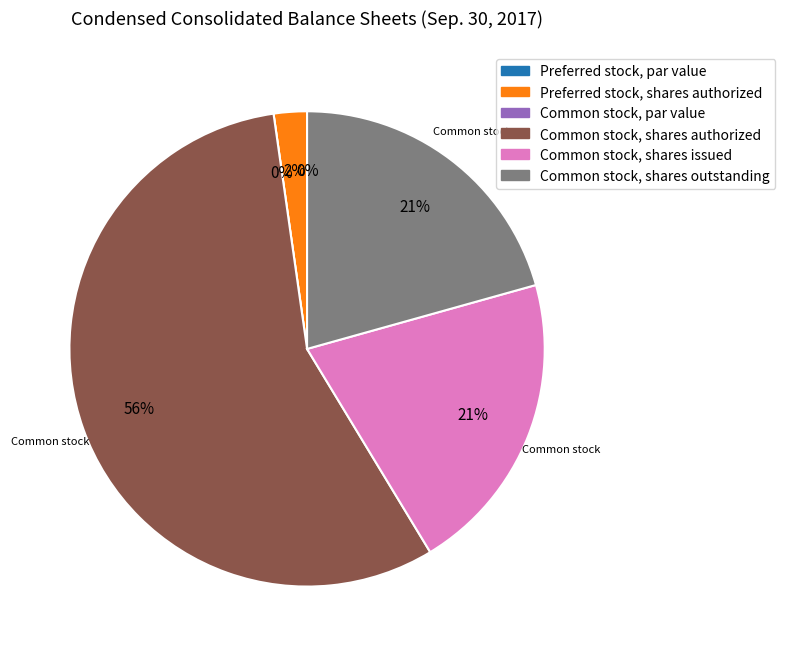

What is the largest slice in the pie chart?

Common stock, shares authorized